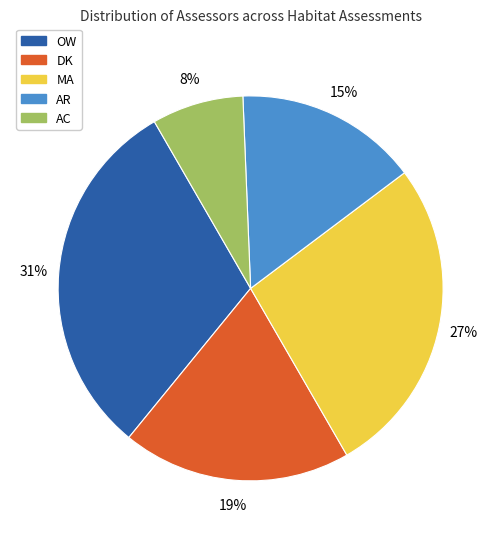

To the nearest percent, what is the difference between the largest and smallest slice percentages?

23%